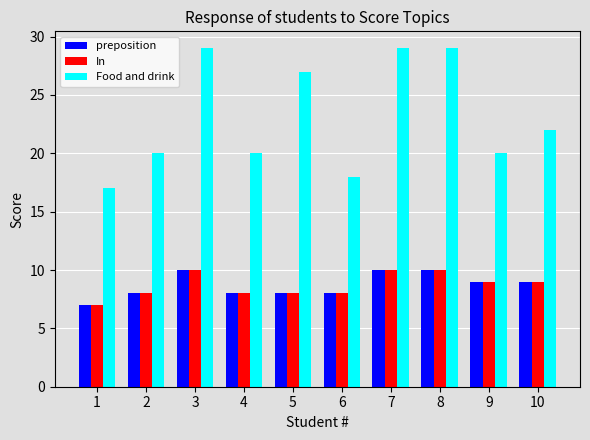

What is the minimum value shown in the chart?

7